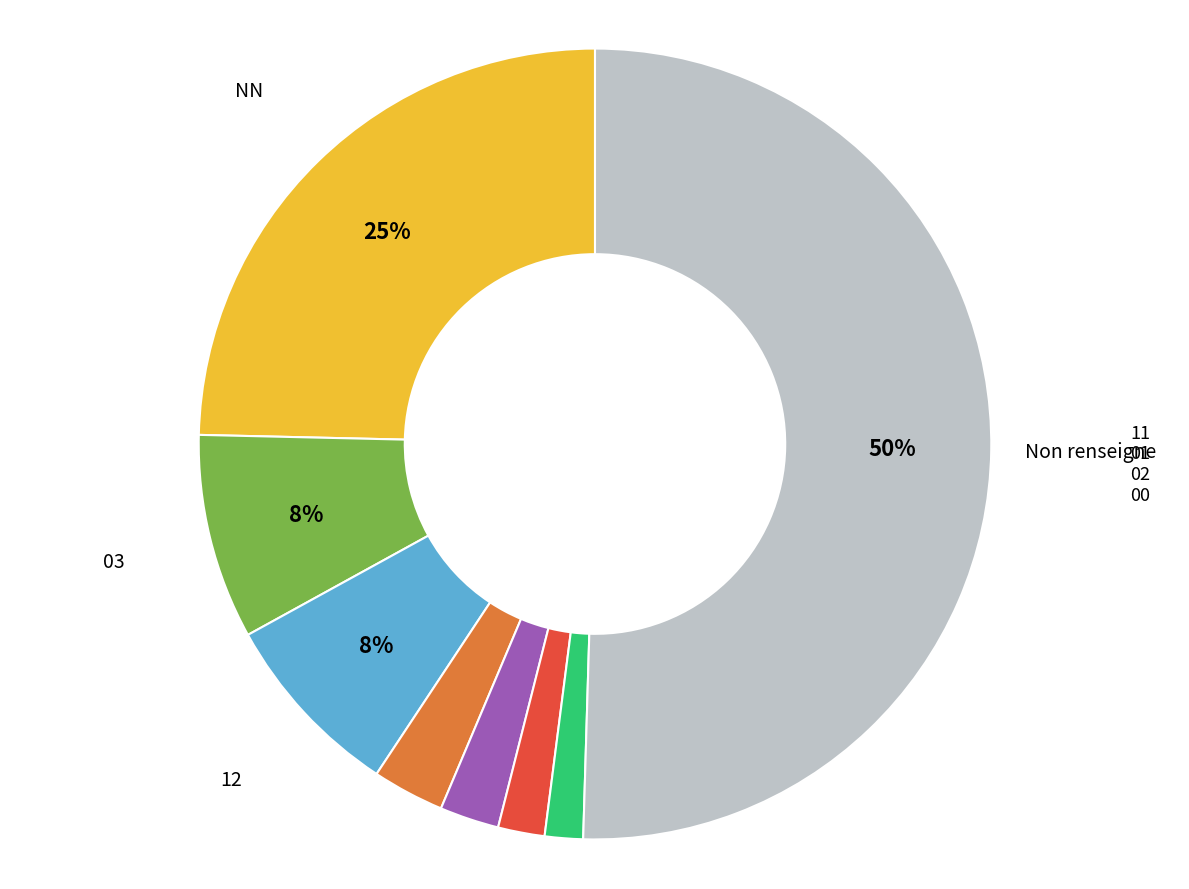

Which has a higher value, 12 or Non renseigne?

Non renseigne